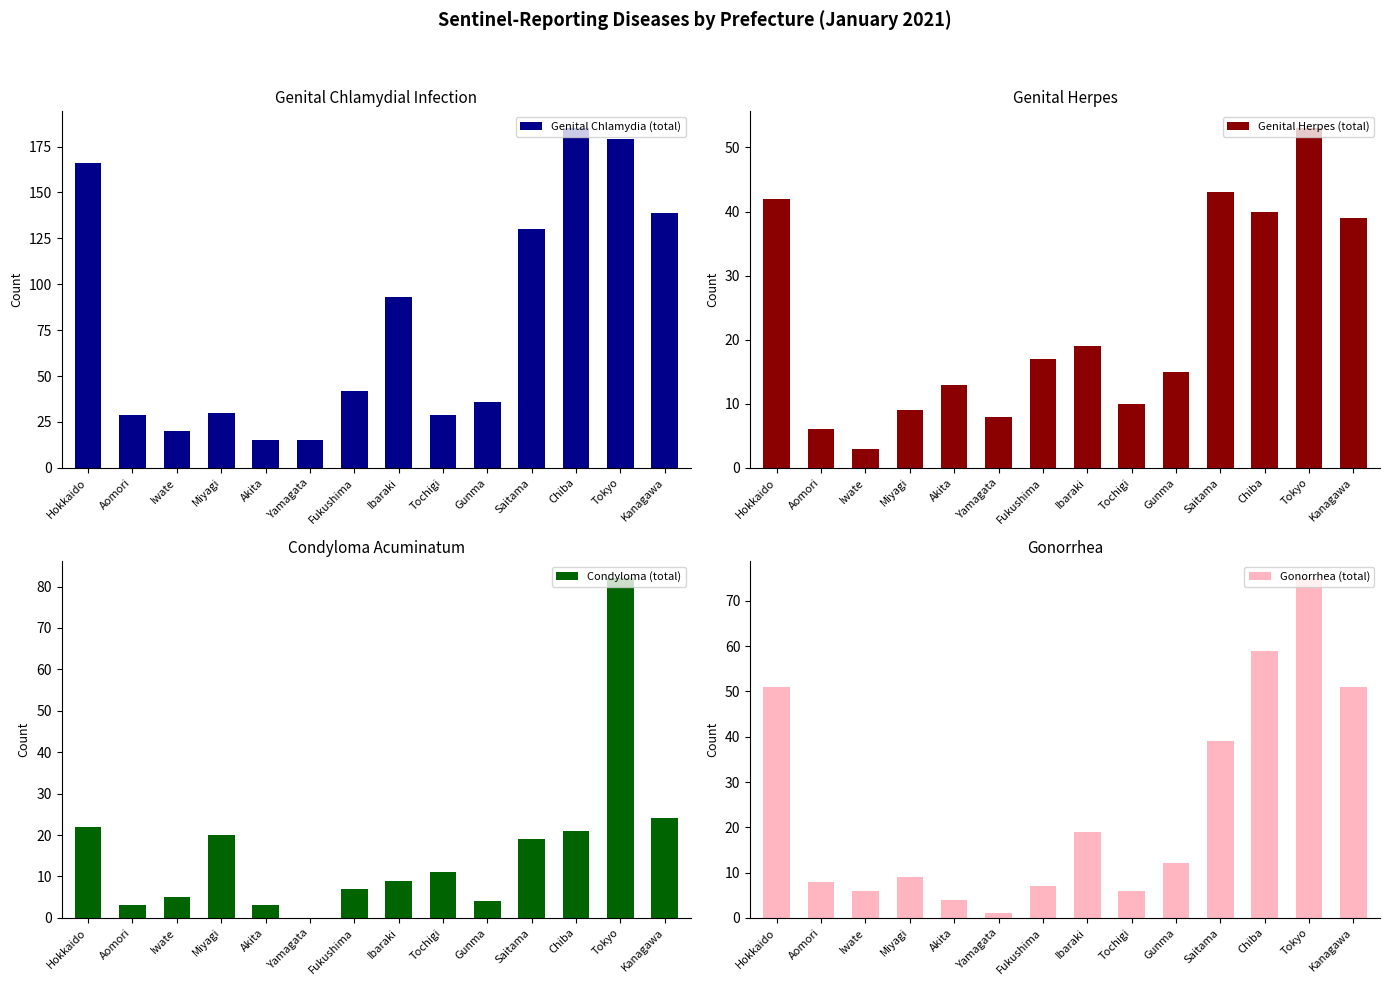

Reading left to right, extract all data points from this chart.

Genital Chlamydia (total): Hokkaido=166	Aomori=29	Iwate=20	Miyagi=30	Akita=15	Yamagata=15	Fukushima=42	Ibaraki=93	Tochigi=29	Gunma=36	Saitama=130	Chiba=185	Tokyo=179	Kanagawa=139
Genital Herpes (total): Hokkaido=42	Aomori=6	Iwate=3	Miyagi=9	Akita=13	Yamagata=8	Fukushima=17	Ibaraki=19	Tochigi=10	Gunma=15	Saitama=43	Chiba=40	Tokyo=53	Kanagawa=39
Condyloma (total): Hokkaido=22	Aomori=3	Iwate=5	Miyagi=20	Akita=3	Yamagata=0	Fukushima=7	Ibaraki=9	Tochigi=11	Gunma=4	Saitama=19	Chiba=21	Tokyo=82	Kanagawa=24
Gonorrhea (total): Hokkaido=51	Aomori=8	Iwate=6	Miyagi=9	Akita=4	Yamagata=1	Fukushima=7	Ibaraki=19	Tochigi=6	Gunma=12	Saitama=39	Chiba=59	Tokyo=75	Kanagawa=51